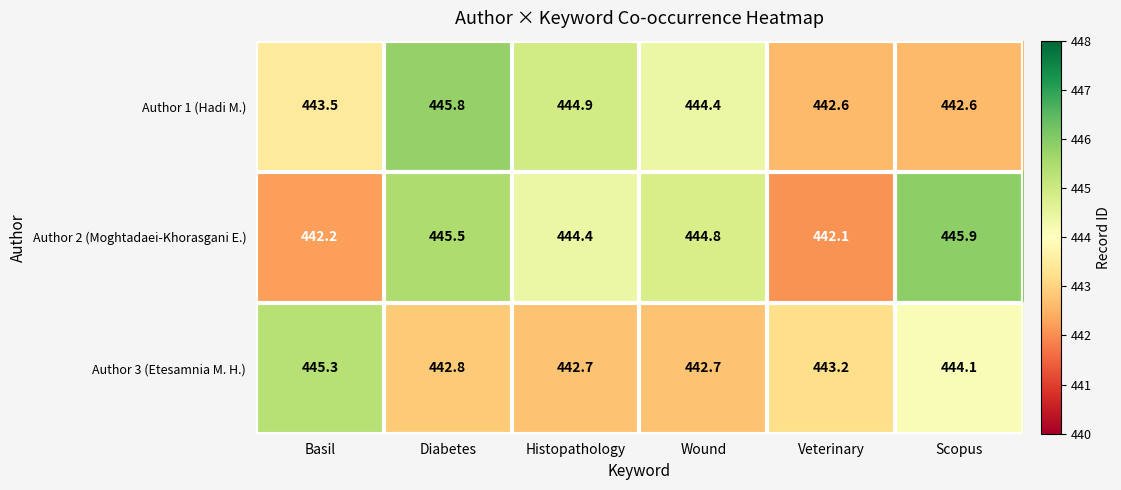

Reading left to right, extract all data points from this chart.

Author 1 (Hadi M.): Basil=443.5	Diabetes=445.8	Histopathology=444.9	Wound=444.4	Veterinary=442.6	Scopus=442.6
Author 2 (Moghtadaei-Khorasgani E.): Basil=442.2	Diabetes=445.5	Histopathology=444.4	Wound=444.8	Veterinary=442.1	Scopus=445.9
Author 3 (Etesamnia M. H.): Basil=445.3	Diabetes=442.8	Histopathology=442.7	Wound=442.7	Veterinary=443.2	Scopus=444.1